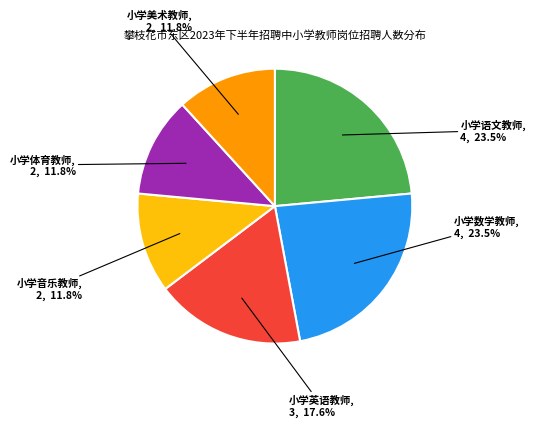

Between 小学体育教师 and 小学英语教师, which is larger?

小学英语教师